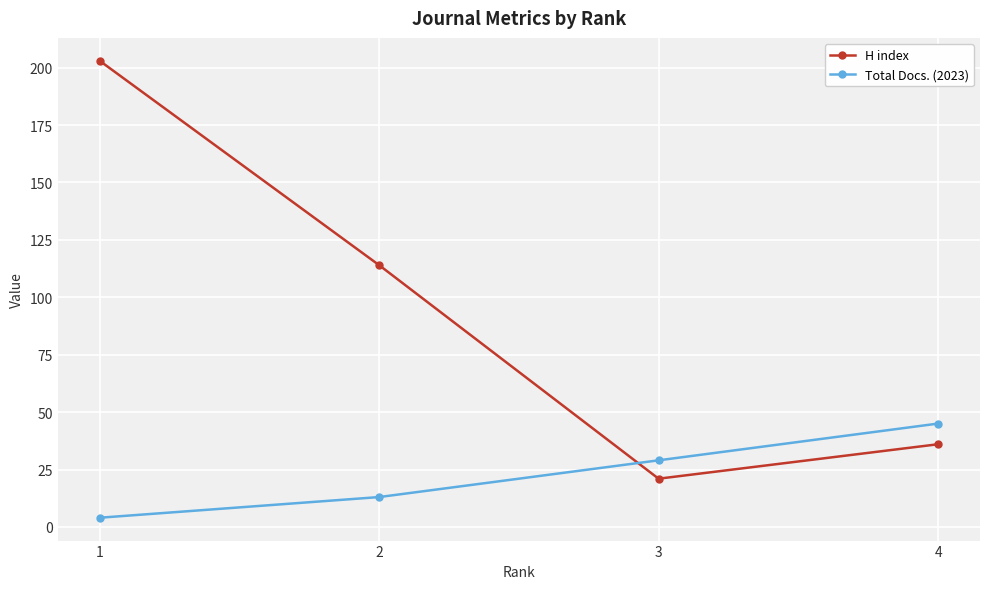

Between which two adjacent categories do Total Docs. (2023) and H index first intersect?

2 and 3